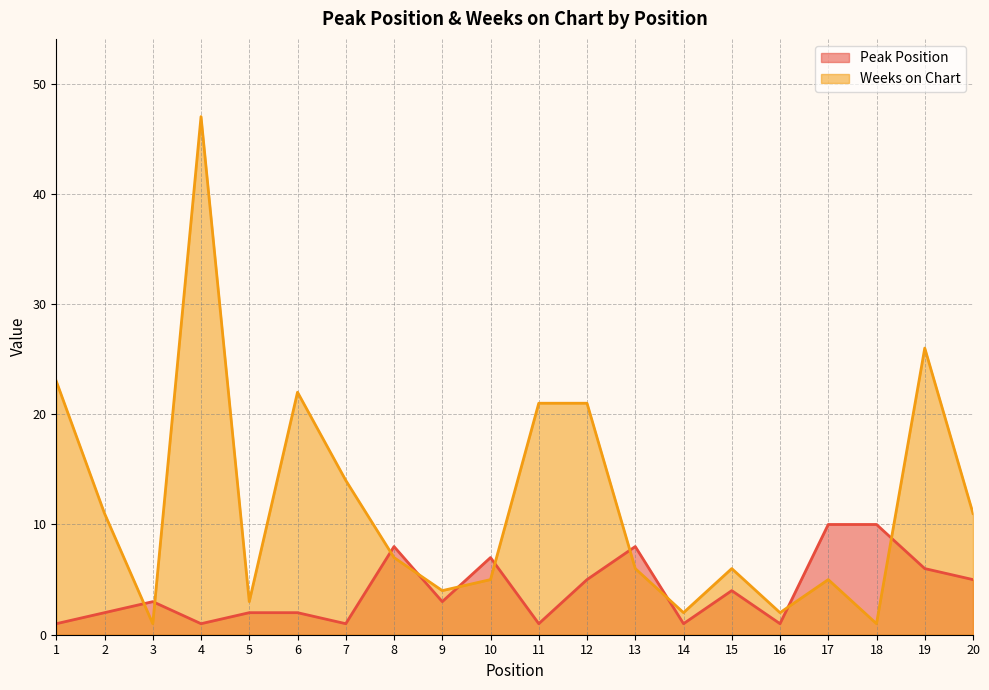

At which label is Peak Position closest to 5?

12